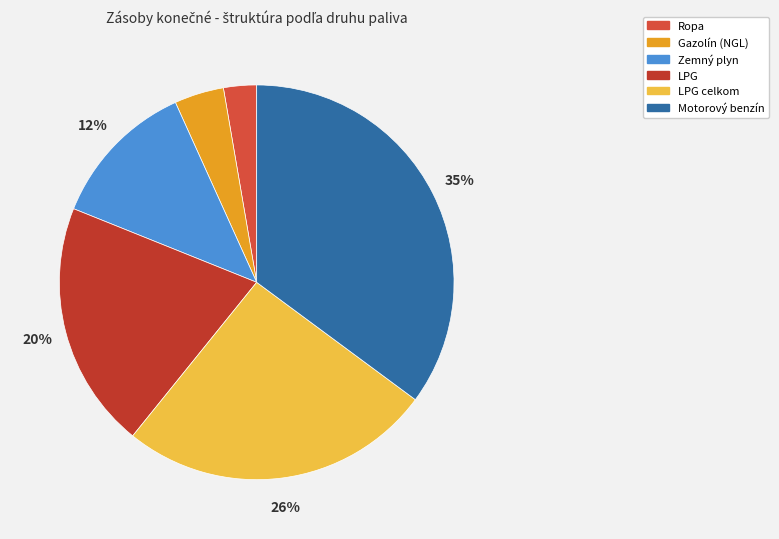

How much of the chart is everything except LPG celkom?

74.3%